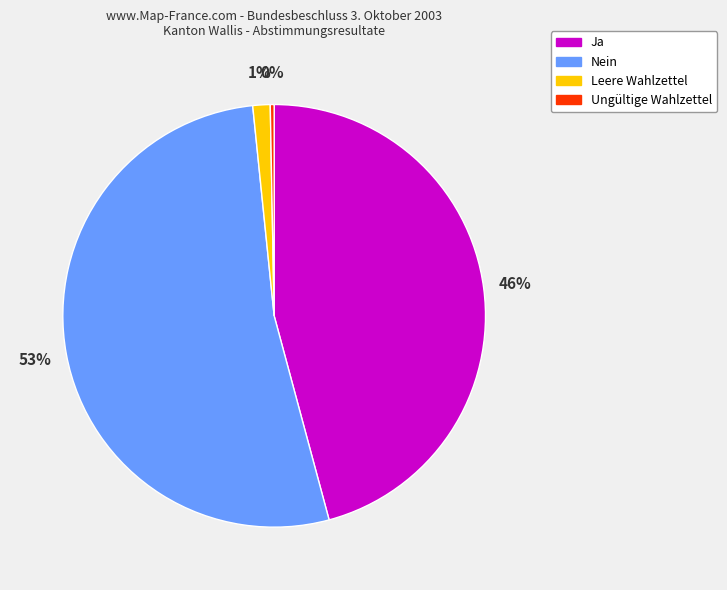

Rank the categories by value from highest to lowest.

Nein, Ja, Leere Wahlzettel, Ungültige Wahlzettel